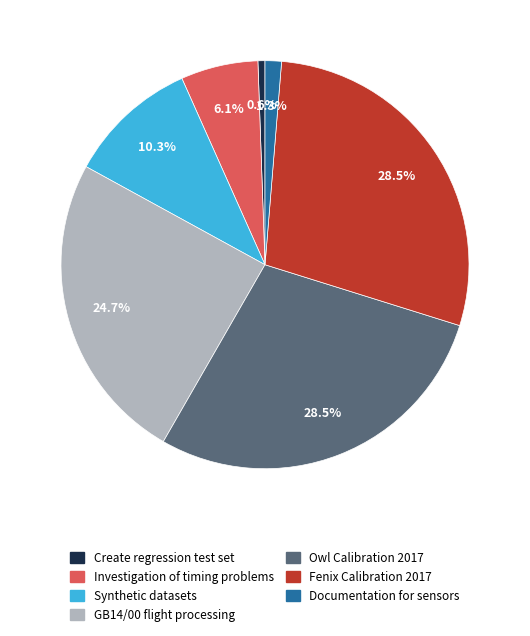

To the nearest percent, what is the difference between the Fenix Calibration 2017 and Investigation of timing problems slice percentages?

22%